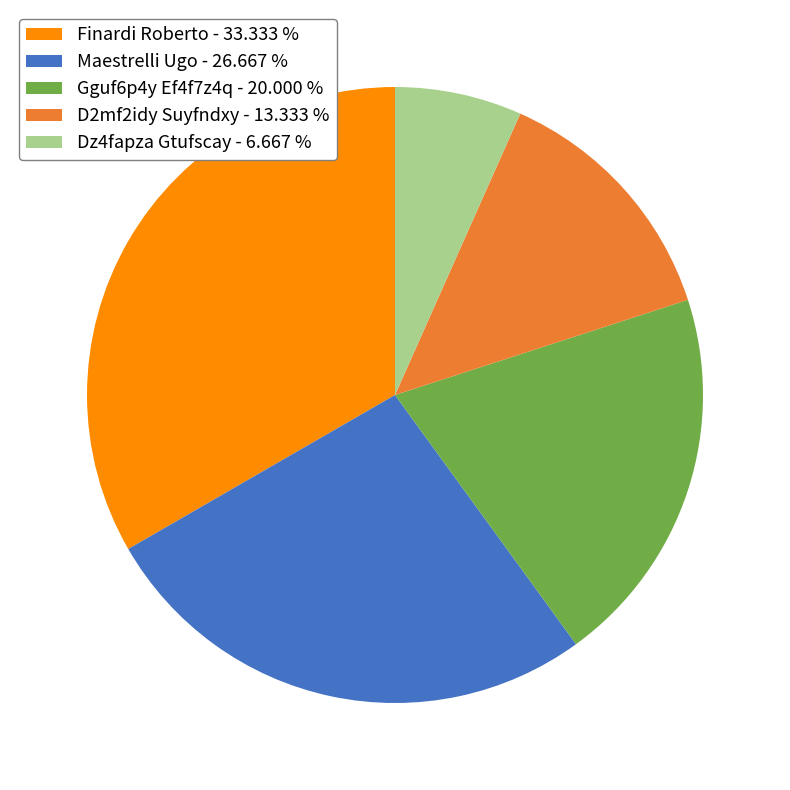

How many segments does this pie chart have?

5